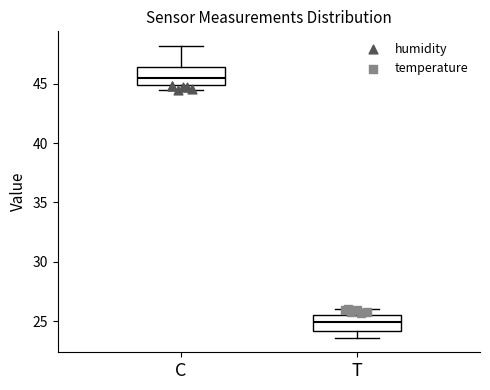

Where does the median line of the box for C sit on the y-axis? The values are not printed on the chart, so give them approximately, as read against the axis.

45.5